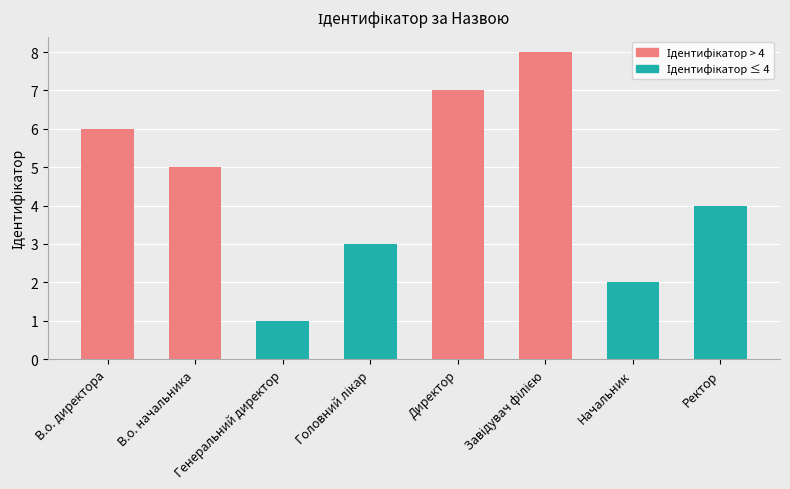

Does the chart contain stacked bars?

No